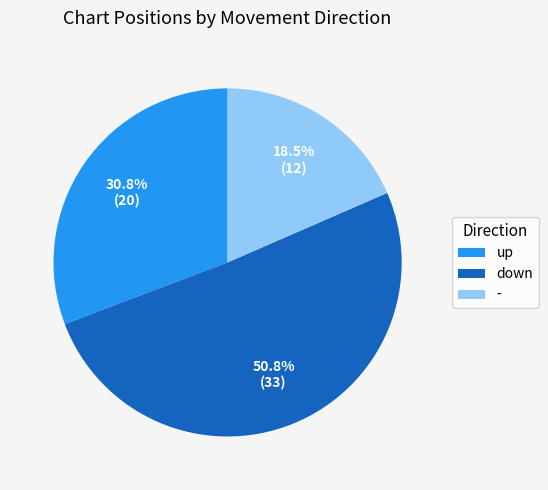

To the nearest percent, what is the combined percentage of - and up?

49%